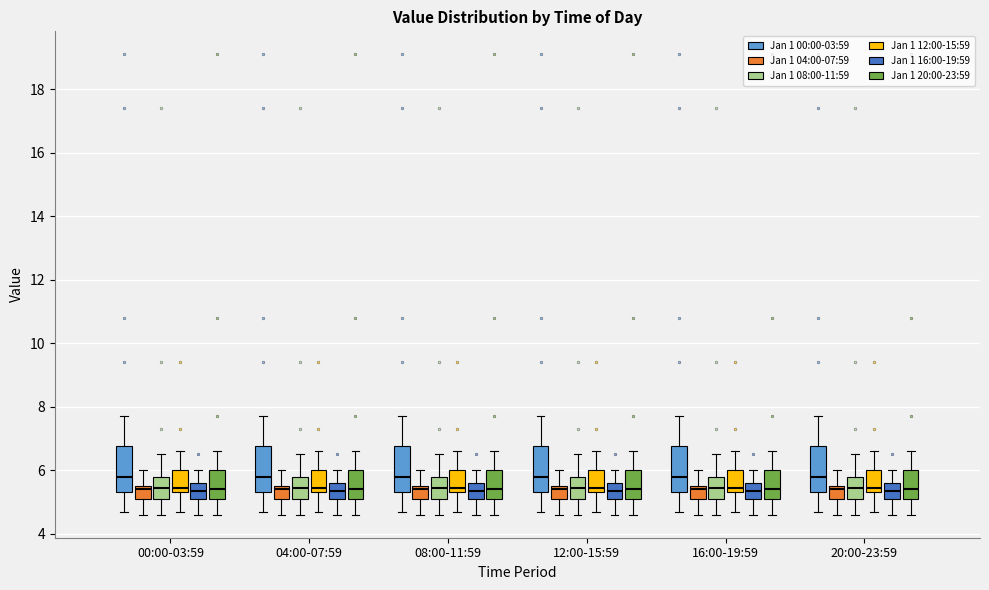

Reading left to right, read every box against the y-axis: the position of its median line, the range the box covers, and the ends of its whiskers. The values are not printed on the chart, so give them approximately, as read against the axis.

00:00-03:59 (Jan 1 00:00-03:59): median 5.8, box 5.4 to 6.8, whiskers 4.8 to 7.8
00:00-03:59 (Jan 1 04:00-07:59): median 5.4, box 5.2 to 5.6, whiskers 4.6 to 6.0
00:00-03:59 (Jan 1 08:00-11:59): median 5.4, box 5.2 to 5.8, whiskers 4.6 to 6.6
00:00-03:59 (Jan 1 12:00-15:59): median 5.4 (just above the box's lower edge), box 5.4 to 6.0, whiskers 4.8 to 6.6
00:00-03:59 (Jan 1 16:00-19:59): median 5.4, box 5.2 to 5.6, whiskers 4.6 to 6.0
00:00-03:59 (Jan 1 20:00-23:59): median 5.4, box 5.2 to 6.0, whiskers 4.6 to 6.6
04:00-07:59 (Jan 1 00:00-03:59): median 5.8, box 5.4 to 6.8, whiskers 4.8 to 7.8
04:00-07:59 (Jan 1 04:00-07:59): median 5.4, box 5.2 to 5.6, whiskers 4.6 to 6.0
04:00-07:59 (Jan 1 08:00-11:59): median 5.4, box 5.2 to 5.8, whiskers 4.6 to 6.6
04:00-07:59 (Jan 1 12:00-15:59): median 5.4 (just above the box's lower edge), box 5.4 to 6.0, whiskers 4.8 to 6.6
04:00-07:59 (Jan 1 16:00-19:59): median 5.4, box 5.2 to 5.6, whiskers 4.6 to 6.0
04:00-07:59 (Jan 1 20:00-23:59): median 5.4, box 5.2 to 6.0, whiskers 4.6 to 6.6
08:00-11:59 (Jan 1 00:00-03:59): median 5.8, box 5.4 to 6.8, whiskers 4.8 to 7.8
08:00-11:59 (Jan 1 04:00-07:59): median 5.4, box 5.2 to 5.6, whiskers 4.6 to 6.0
08:00-11:59 (Jan 1 08:00-11:59): median 5.4, box 5.2 to 5.8, whiskers 4.6 to 6.6
08:00-11:59 (Jan 1 12:00-15:59): median 5.4 (just above the box's lower edge), box 5.4 to 6.0, whiskers 4.8 to 6.6
08:00-11:59 (Jan 1 16:00-19:59): median 5.4, box 5.2 to 5.6, whiskers 4.6 to 6.0
08:00-11:59 (Jan 1 20:00-23:59): median 5.4, box 5.2 to 6.0, whiskers 4.6 to 6.6
12:00-15:59 (Jan 1 00:00-03:59): median 5.8, box 5.4 to 6.8, whiskers 4.8 to 7.8
12:00-15:59 (Jan 1 04:00-07:59): median 5.4, box 5.2 to 5.6, whiskers 4.6 to 6.0
12:00-15:59 (Jan 1 08:00-11:59): median 5.4, box 5.2 to 5.8, whiskers 4.6 to 6.6
12:00-15:59 (Jan 1 12:00-15:59): median 5.4 (just above the box's lower edge), box 5.4 to 6.0, whiskers 4.8 to 6.6
12:00-15:59 (Jan 1 16:00-19:59): median 5.4, box 5.2 to 5.6, whiskers 4.6 to 6.0
12:00-15:59 (Jan 1 20:00-23:59): median 5.4, box 5.2 to 6.0, whiskers 4.6 to 6.6
16:00-19:59 (Jan 1 00:00-03:59): median 5.8, box 5.4 to 6.8, whiskers 4.8 to 7.8
16:00-19:59 (Jan 1 04:00-07:59): median 5.4, box 5.2 to 5.6, whiskers 4.6 to 6.0
16:00-19:59 (Jan 1 08:00-11:59): median 5.4, box 5.2 to 5.8, whiskers 4.6 to 6.6
16:00-19:59 (Jan 1 12:00-15:59): median 5.4 (just above the box's lower edge), box 5.4 to 6.0, whiskers 4.8 to 6.6
16:00-19:59 (Jan 1 16:00-19:59): median 5.4, box 5.2 to 5.6, whiskers 4.6 to 6.0
16:00-19:59 (Jan 1 20:00-23:59): median 5.4, box 5.2 to 6.0, whiskers 4.6 to 6.6
20:00-23:59 (Jan 1 00:00-03:59): median 5.8, box 5.4 to 6.8, whiskers 4.8 to 7.8
20:00-23:59 (Jan 1 04:00-07:59): median 5.4, box 5.2 to 5.6, whiskers 4.6 to 6.0
20:00-23:59 (Jan 1 08:00-11:59): median 5.4, box 5.2 to 5.8, whiskers 4.6 to 6.6
20:00-23:59 (Jan 1 12:00-15:59): median 5.4 (just above the box's lower edge), box 5.4 to 6.0, whiskers 4.8 to 6.6
20:00-23:59 (Jan 1 16:00-19:59): median 5.4, box 5.2 to 5.6, whiskers 4.6 to 6.0
20:00-23:59 (Jan 1 20:00-23:59): median 5.4, box 5.2 to 6.0, whiskers 4.6 to 6.6